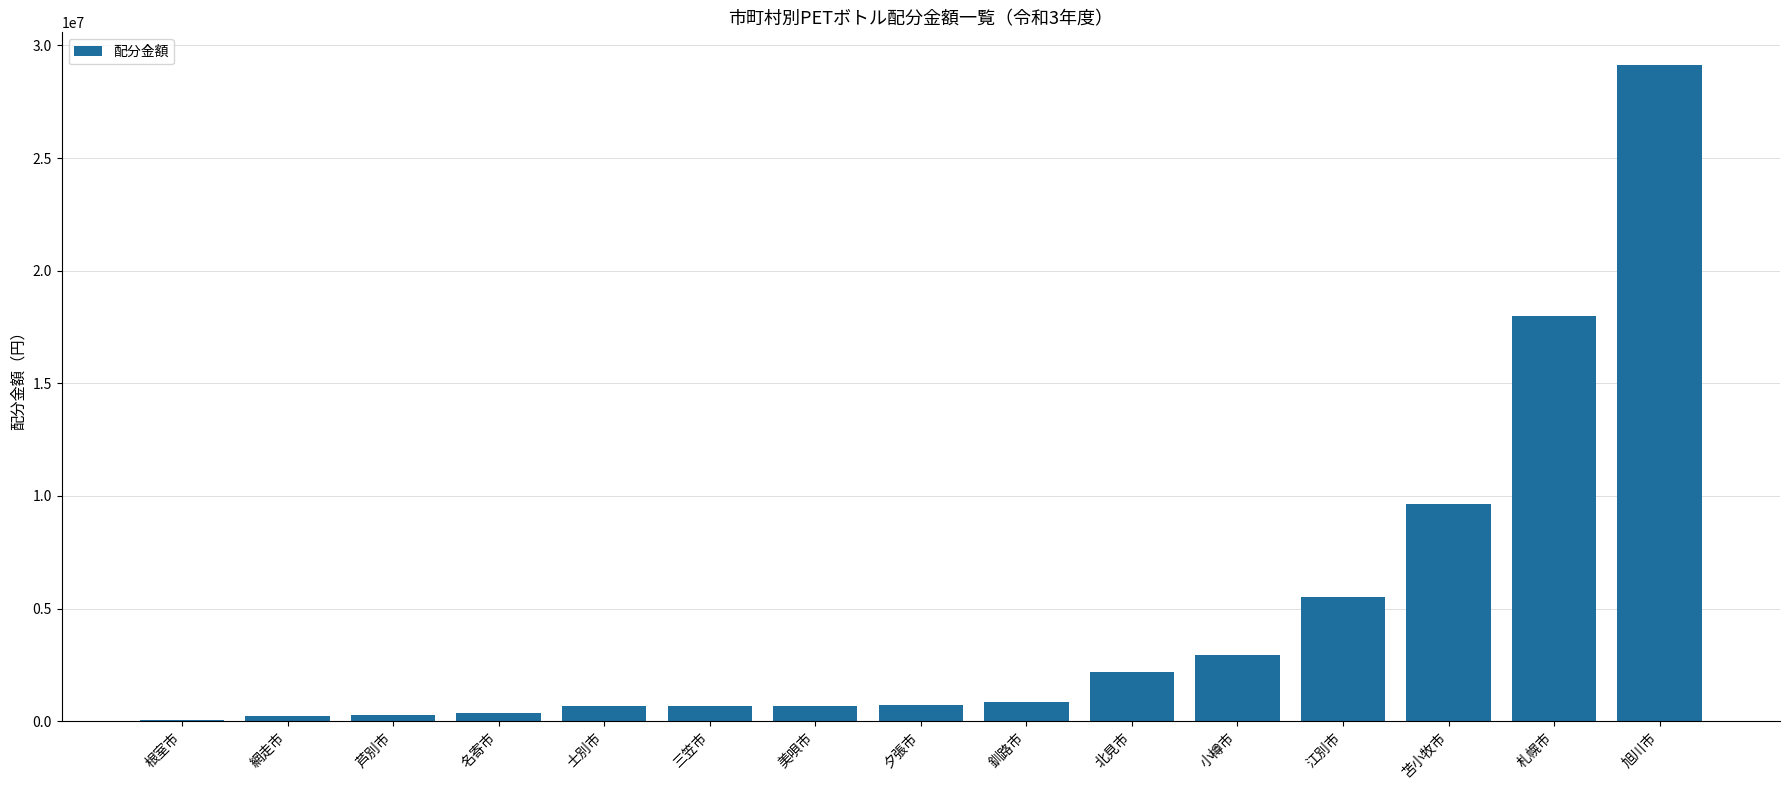

Where is the data nearest to the value 14590171?

札幌市